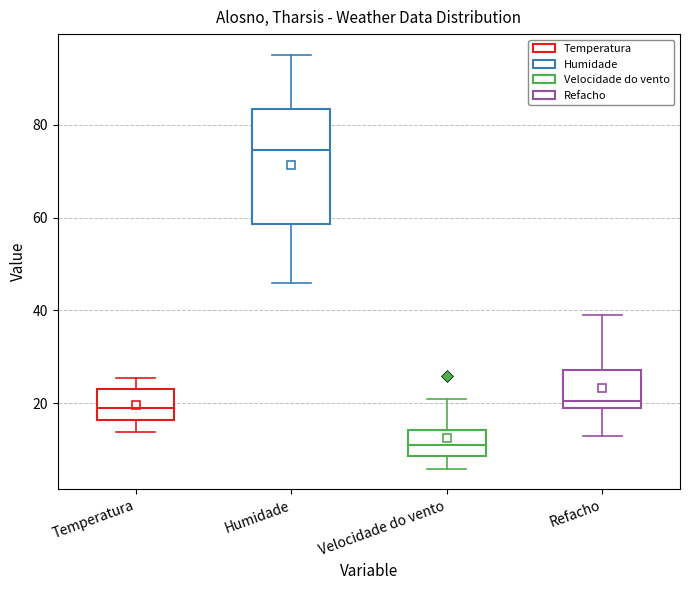

Reading left to right, transcribe this box plot: for each box, give where its median line is, the range the box spans, and where its two whiskers end, as read against the y-axis. The values are not printed on the chart, so give them approximately, as read against the axis.

Temperatura: median 20, box 16 to 24, whiskers 14 to 26
Humidade: median 74, box 58 to 84, whiskers 46 to 96
Velocidade do vento: median 12, box 8 to 14, whiskers 6 to 22
Refacho: median 20 (just above the box's lower edge), box 20 to 28, whiskers 14 to 40